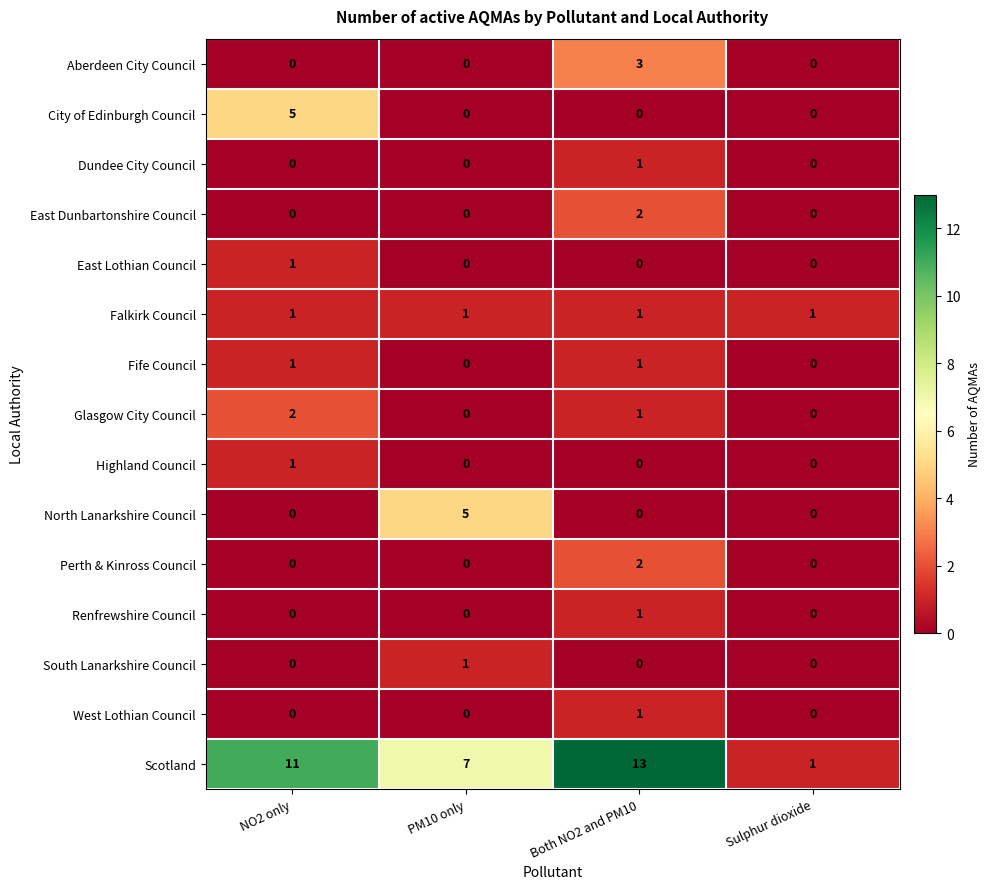

Which series changed the most between PM10 only and Sulphur dioxide?

Scotland